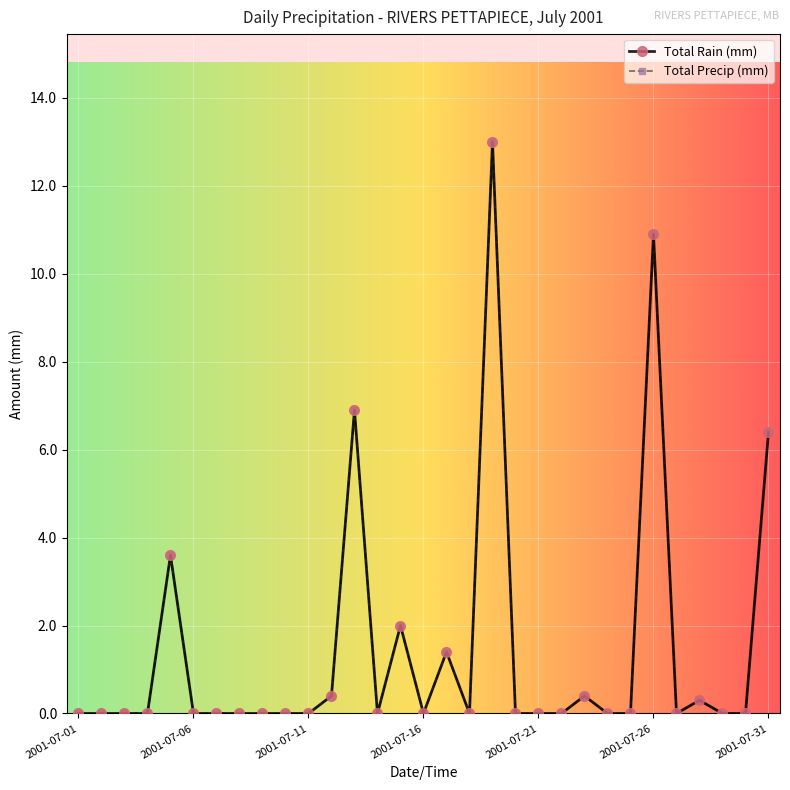

What is the maximum value for Total Rain (mm)?

13.0